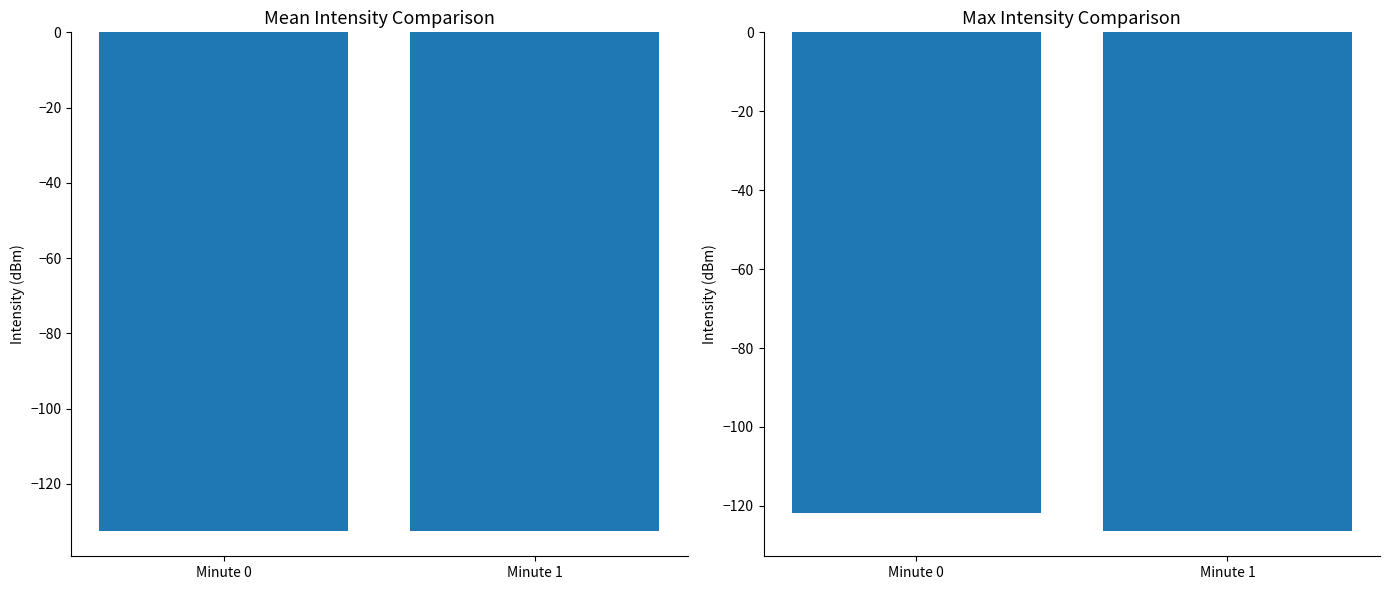

Where is Mean Intensity (dBm) nearest to the value -132?

Minute 1